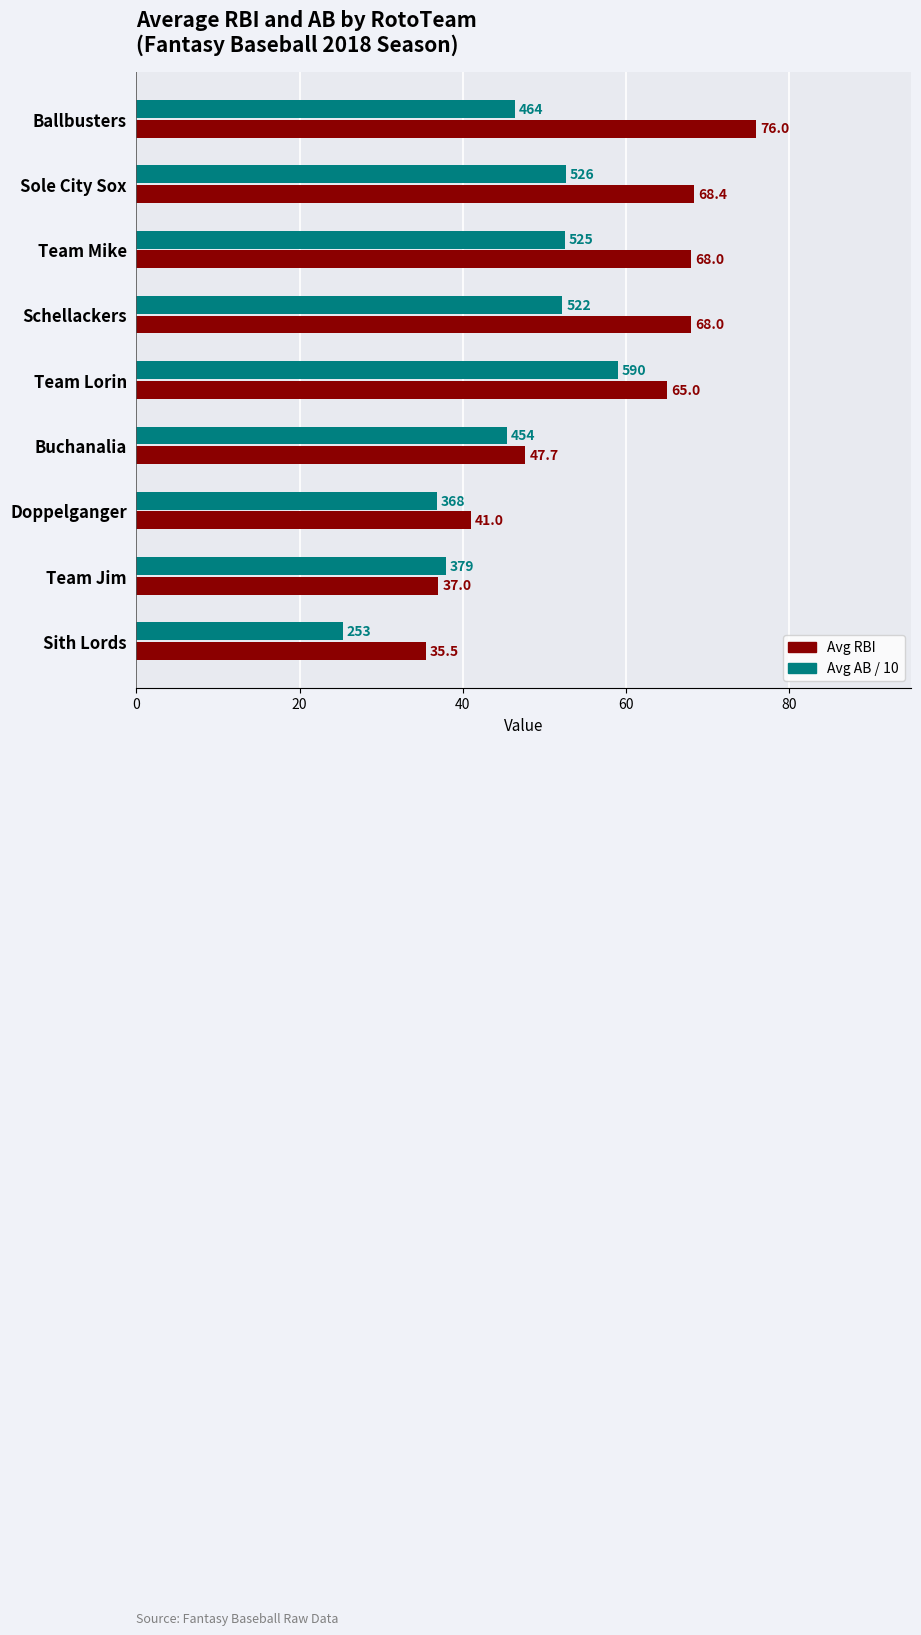

Is it true that Avg RBI equals 47.7 at Buchanalia?

True